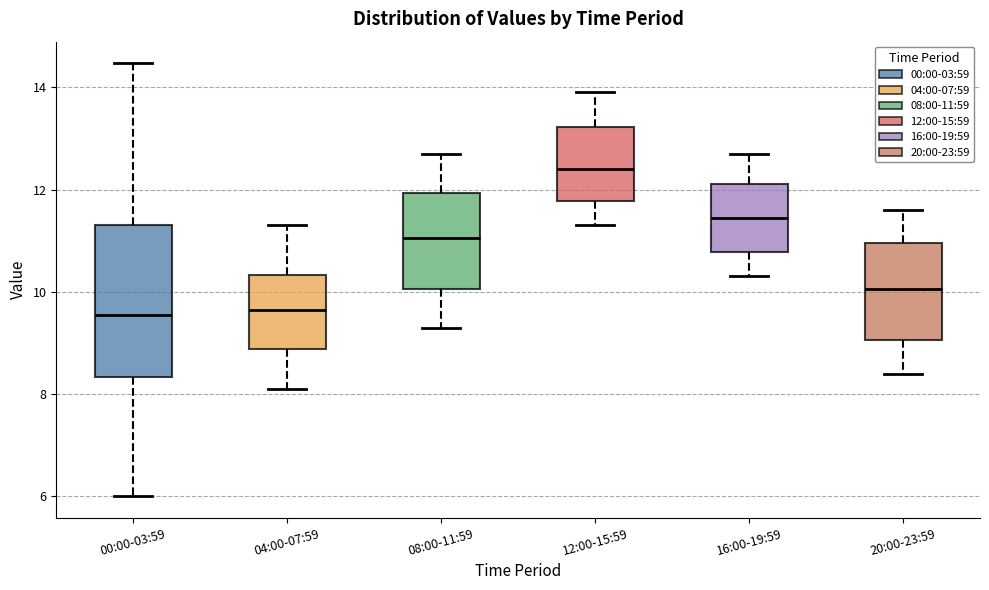

Where does the lower whisker of the box for 12:00-15:59 end on the y-axis? The values are not printed on the chart, so give them approximately, as read against the axis.

11.4